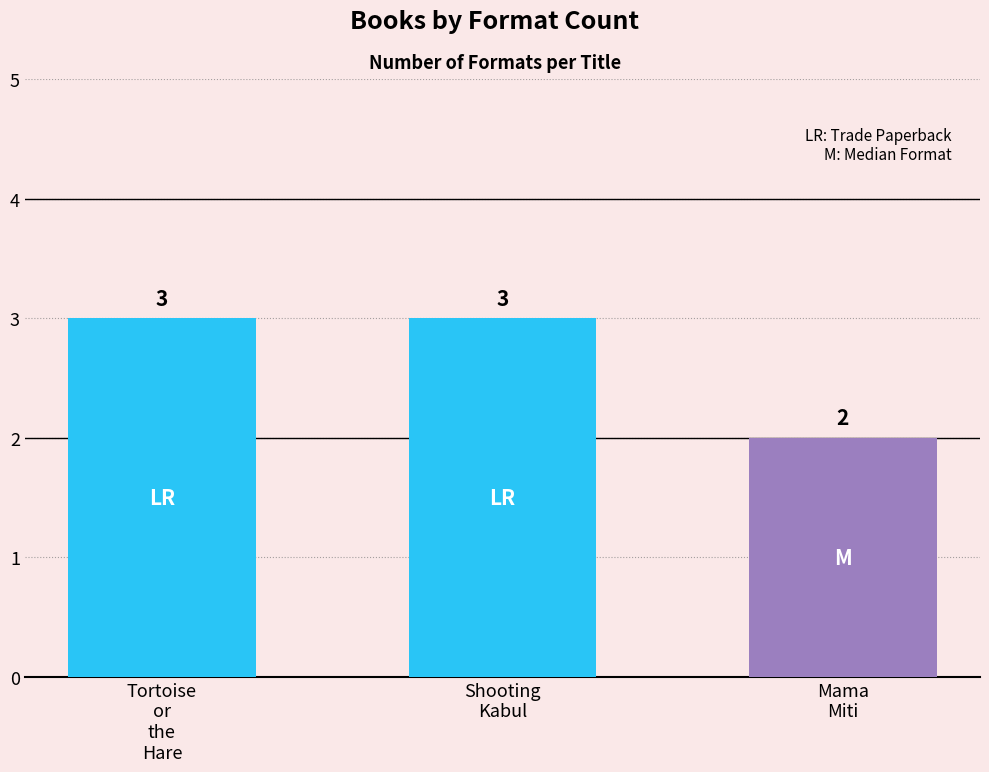

Reading left to right, extract all data points from this chart.

3	3	2